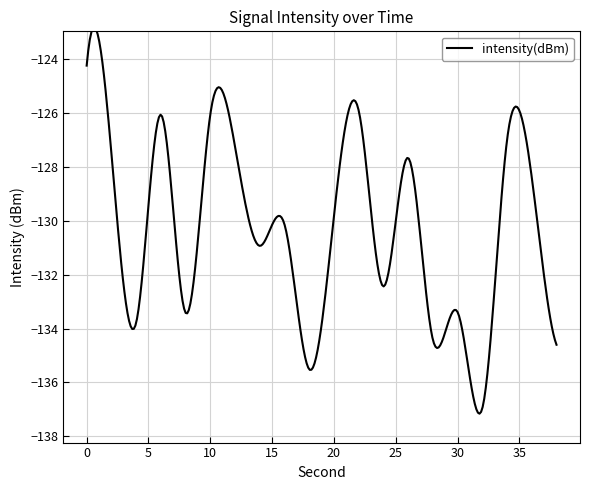

What is the maximum value shown in the chart?

-122.8